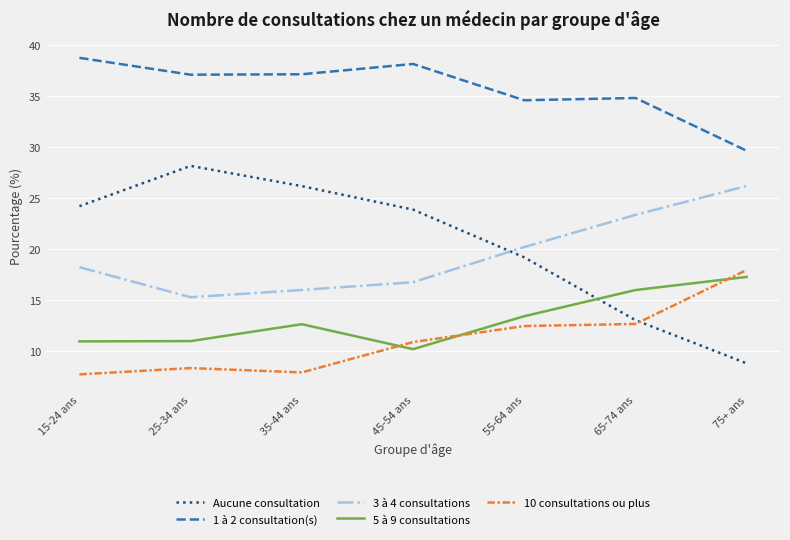

Where do 10 consultations ou plus and 5 à 9 consultations first cross each other?

35-44 ans and 45-54 ans